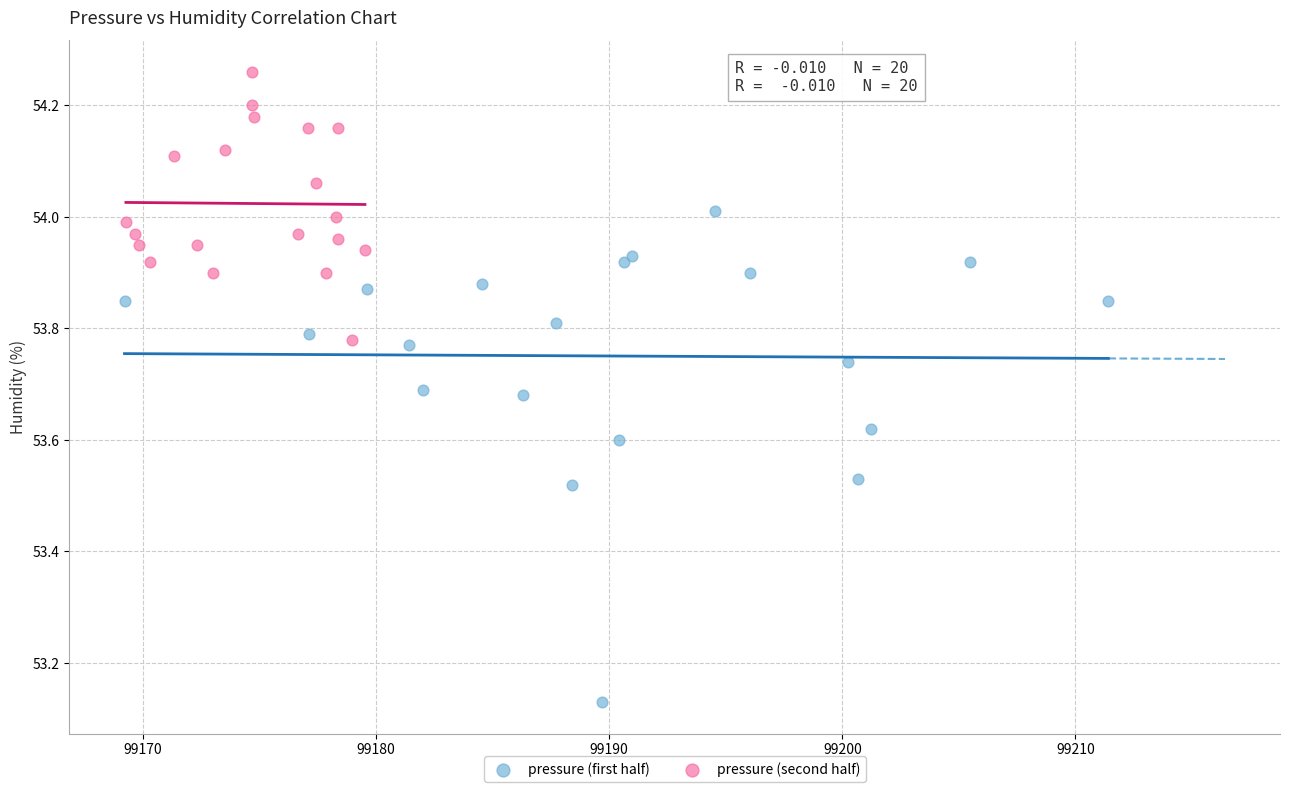

Which series reaches the maximum Y coordinate?

pressure (second half)